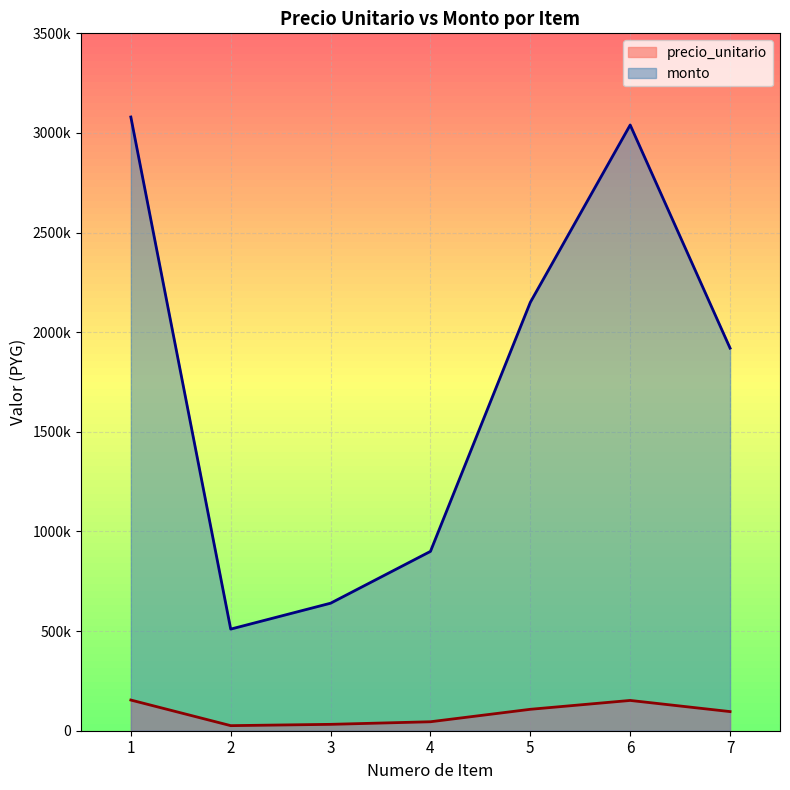

List the series in order of their peak value, lowest first.

precio_unitario, monto